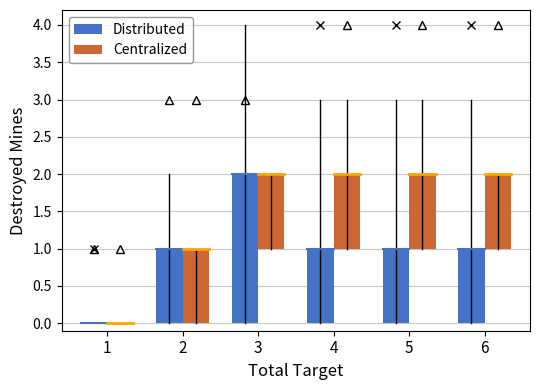

At which category is the sum across all series the highest?

3